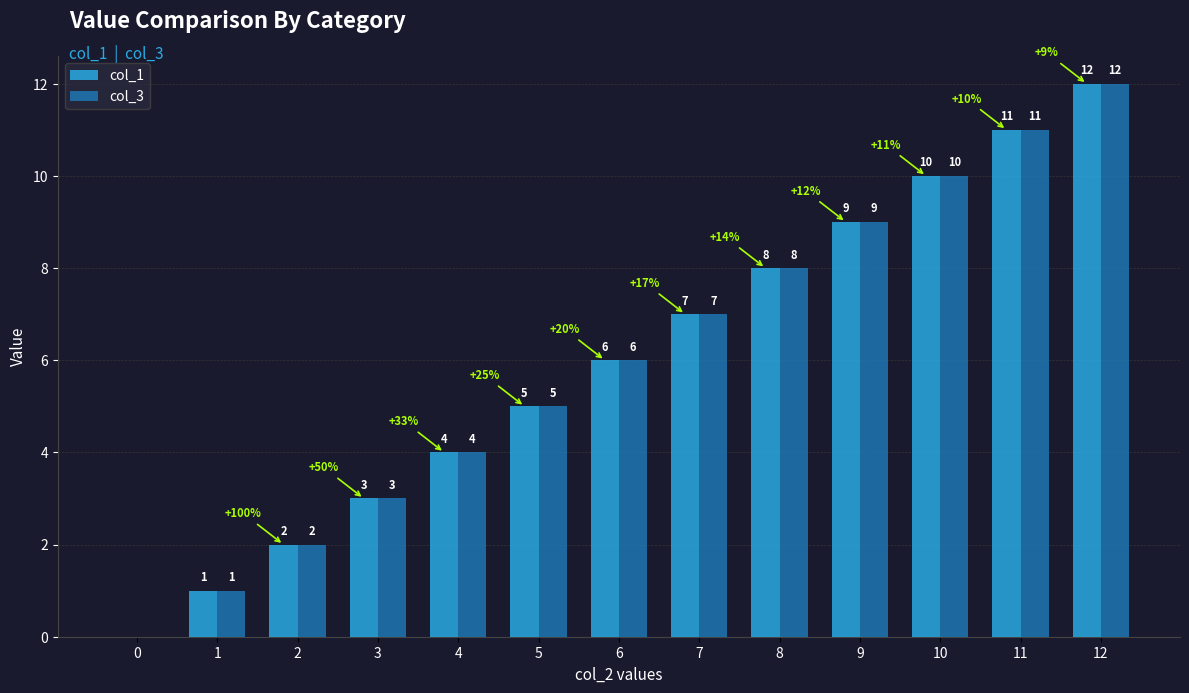

What is the highest value of the col_1 series?

12